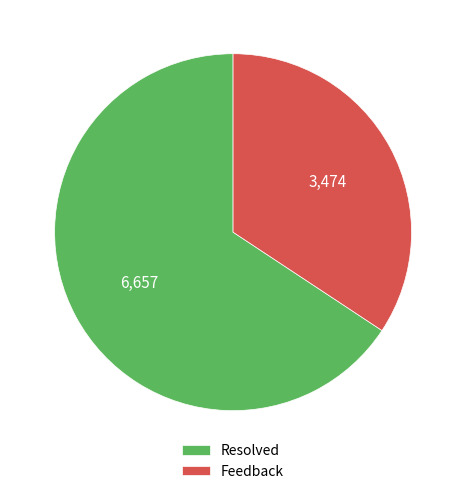

True or false: Feedback accounts for 26% of the total.

False